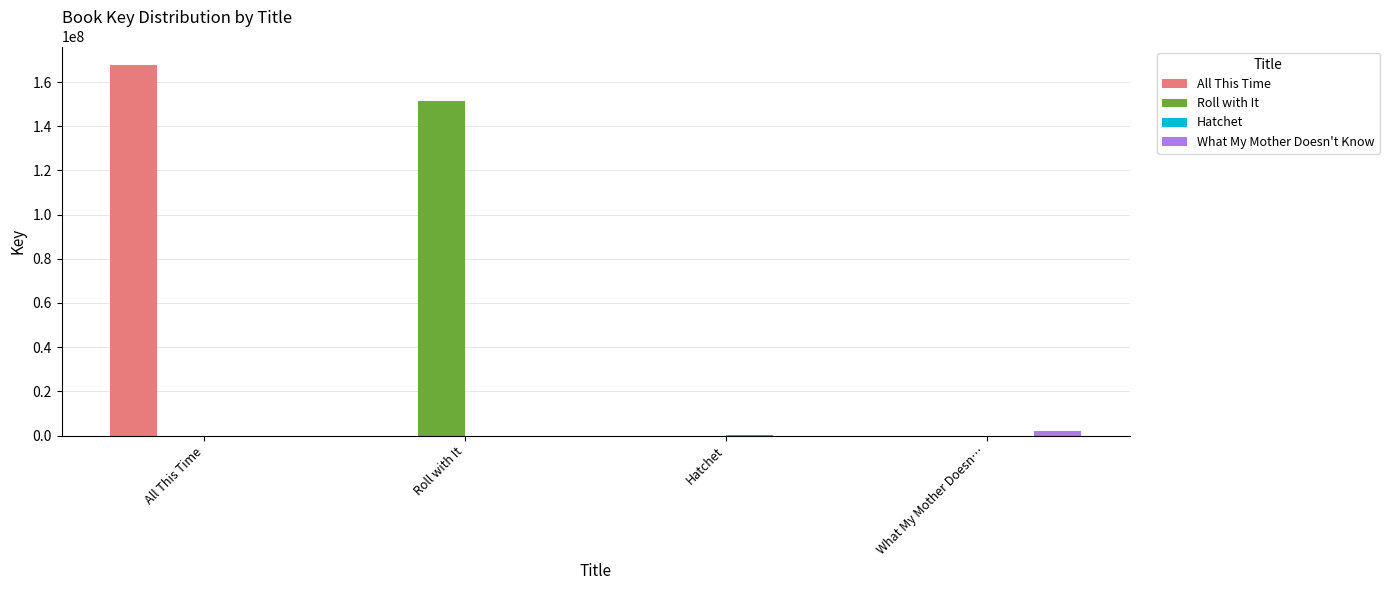

Between Roll with It and What My Mother Doesn…, which series saw the biggest shift?

Roll with It